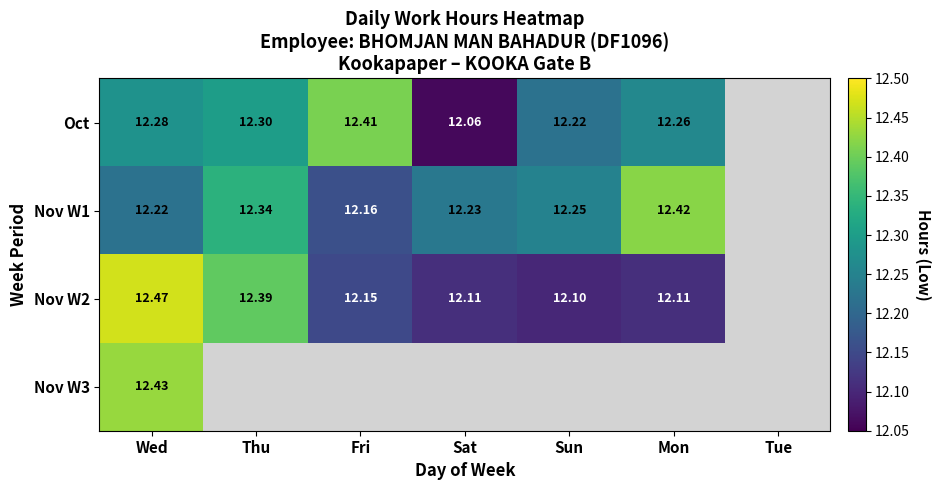

Rank the series at Mon from lowest to highest value.

Nov W2, Oct, Nov W1, Nov W3